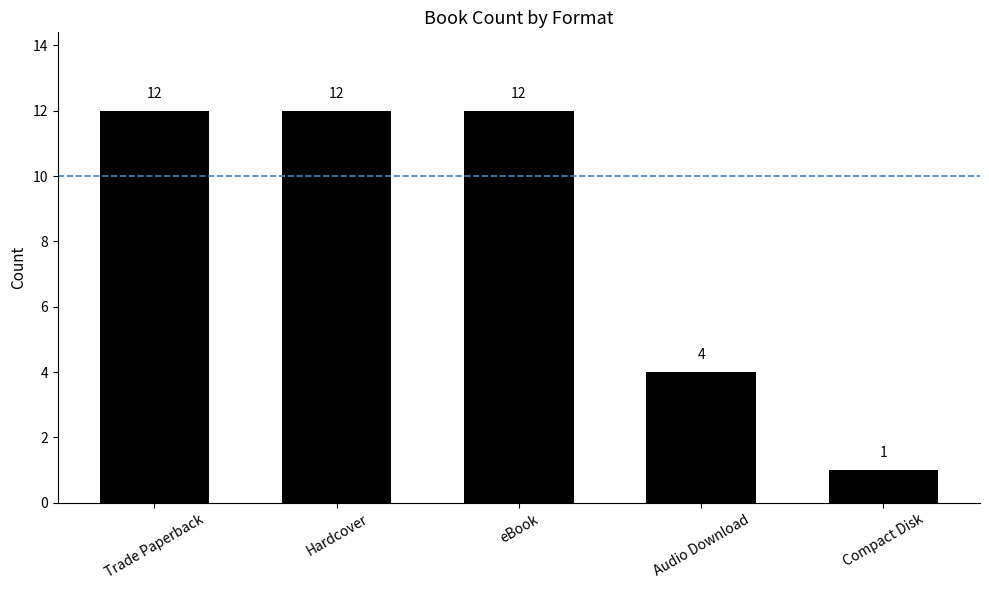

What is the value of the 2nd bar from the left?

12